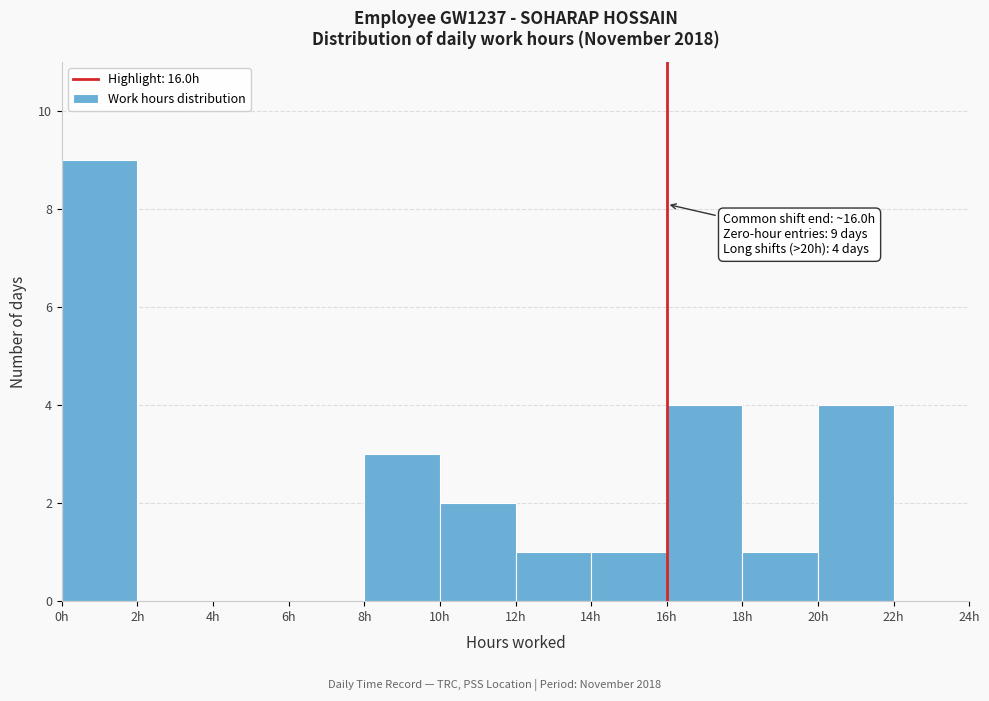

Over which range of the x-axis is the bar tallest?

0 to 2